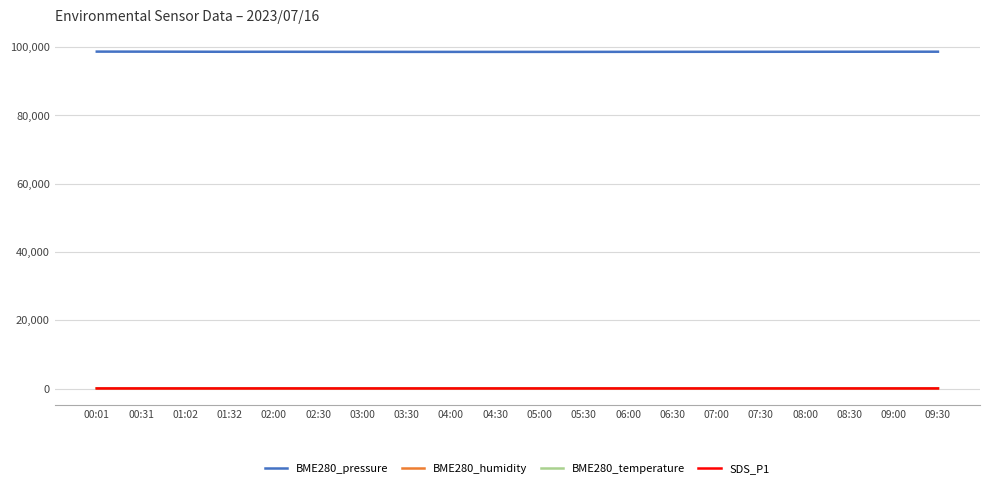

The BME280_humidity series shows 55.3 at 01:02. True or false?

True